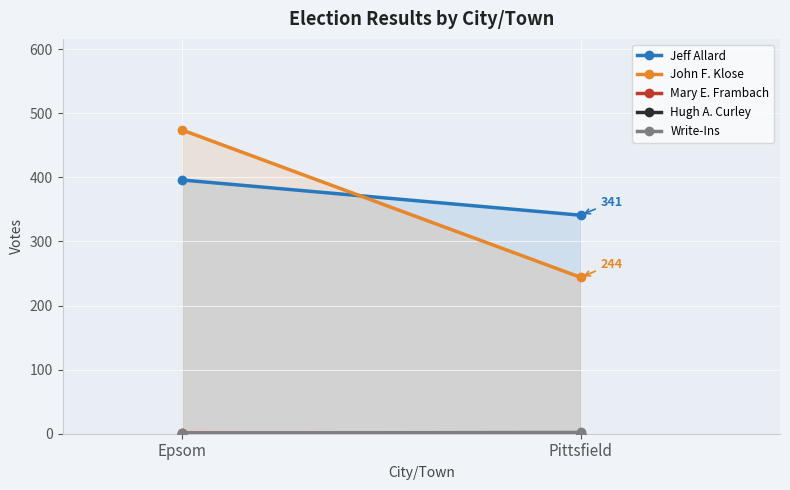

What is the total value across all series at Pittsfield?

587